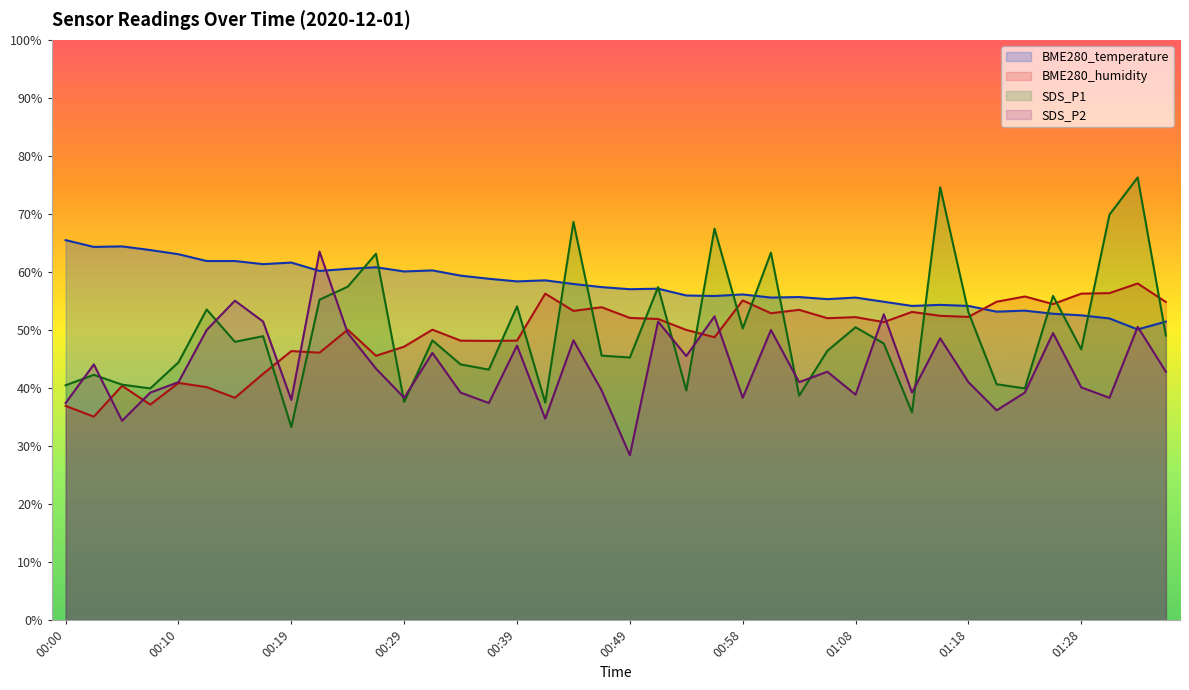

What is the average value of the SDS_P1 series?

49.8